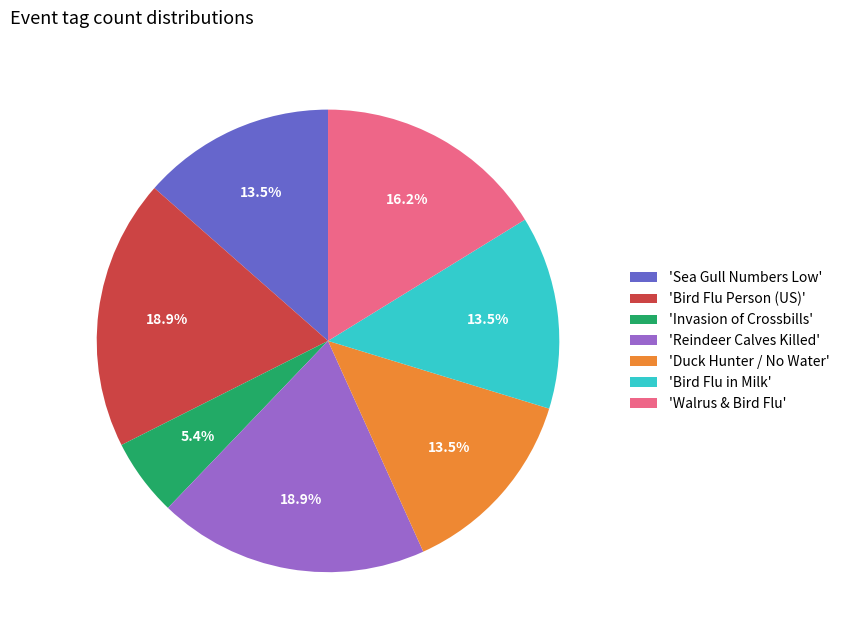

Combined, what portion of the pie is 'Bird Flu in Milk' and 'Walrus & Bird Flu'?

29.7%